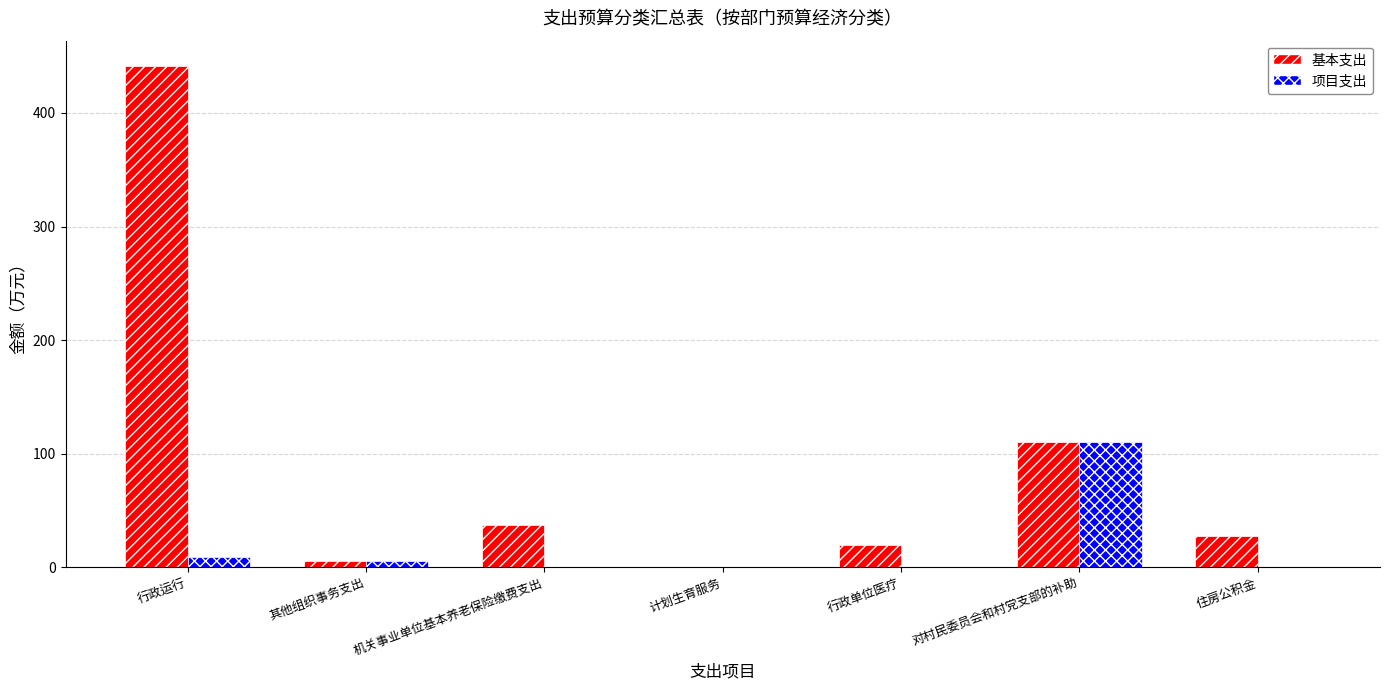

Which series changed the most between 行政运行 and 机关事业单位基本养老保险缴费支出?

基本支出